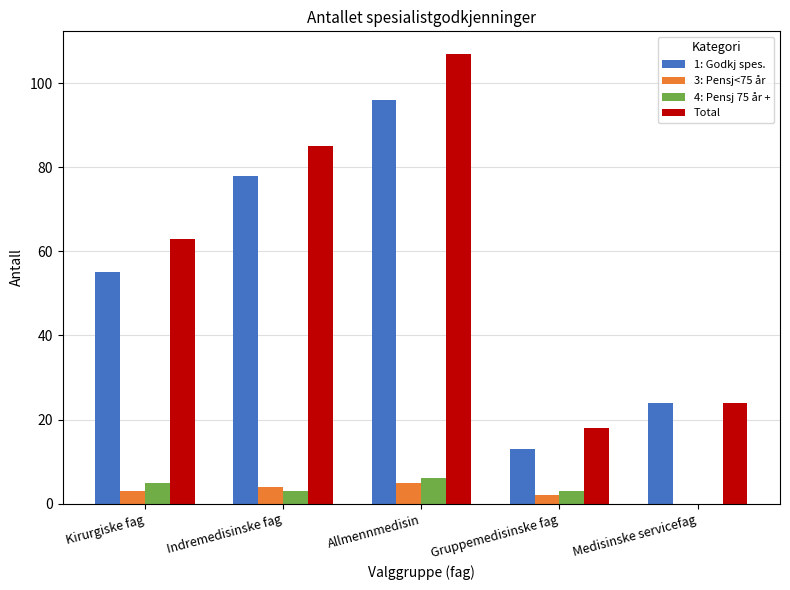

Reading right to left, what are all the values shown in this chart?

1: Godkj spes.: 24	13	96	78	55
3: Pensj<75 år: 0	2	5	4	3
4: Pensj 75 år +: 0	3	6	3	5
Total: 24	18	107	85	63